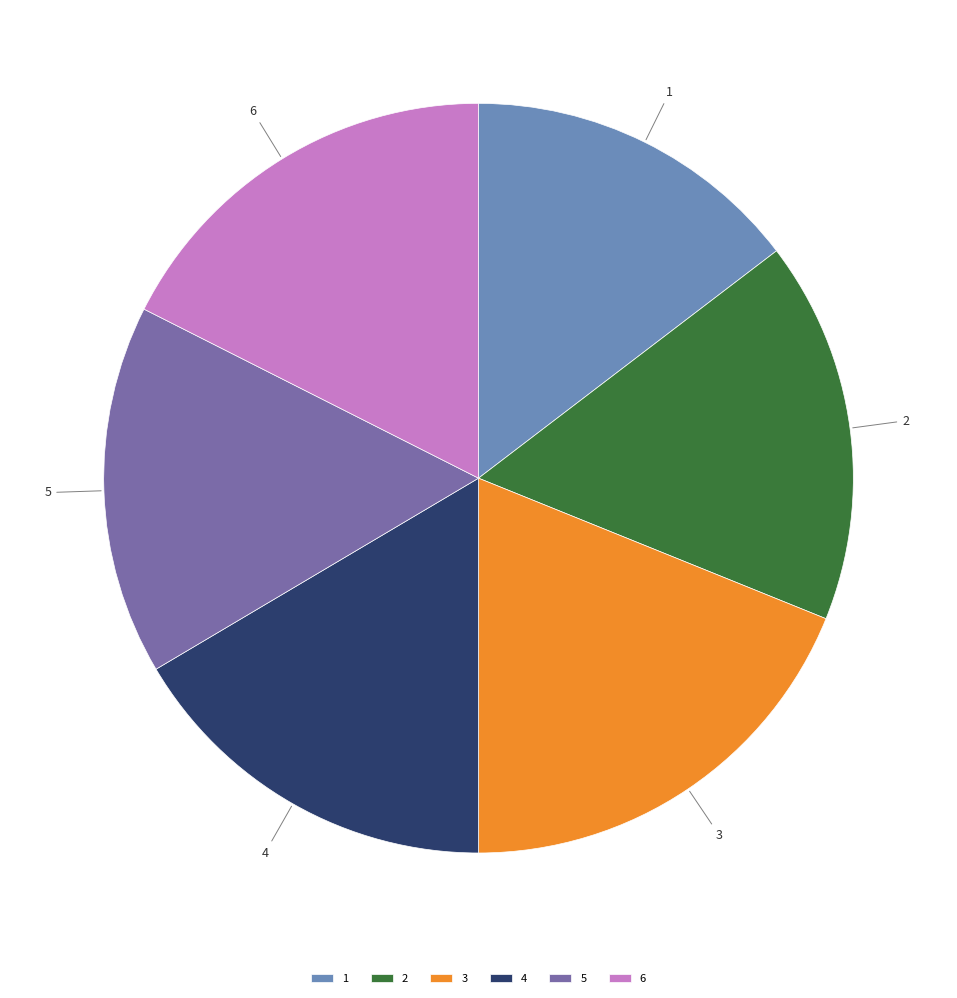

Is it true that 2 is 25% of the pie?

False